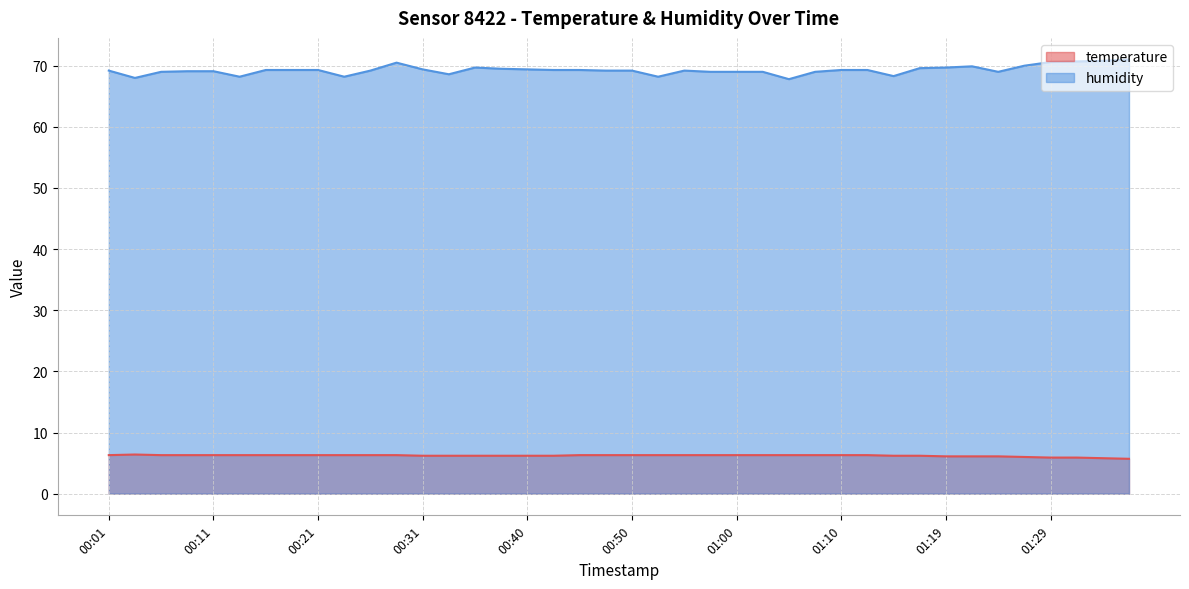

What is the label of the 33rd point from the left?

01:19